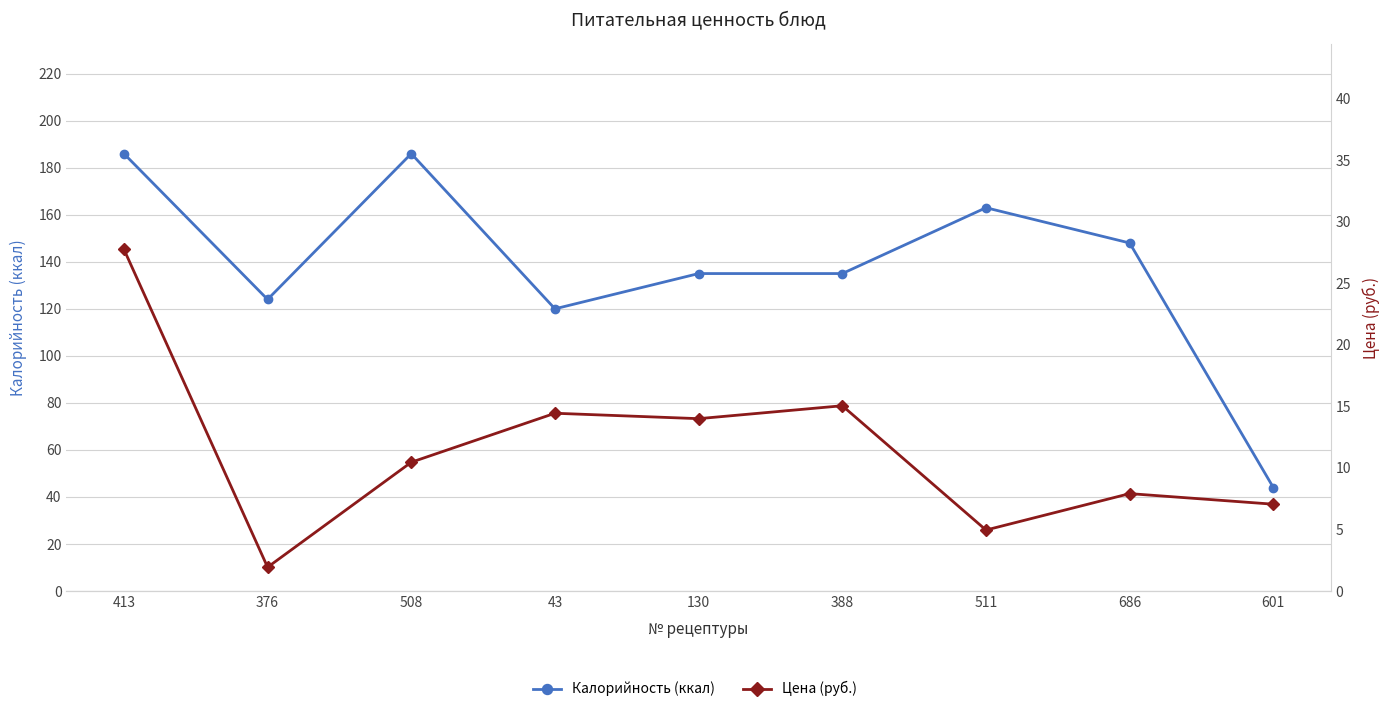

Reading left to right, transcribe all the data shown in this chart.

Калорийность (ккал): 186.0	124.0	186.0	120.0	135.0	135.0	163.0	148.0	44.0
Цена (руб.): 27.8	1.9	10.5	14.4	14.0	15.1	5.0	7.9	7.0